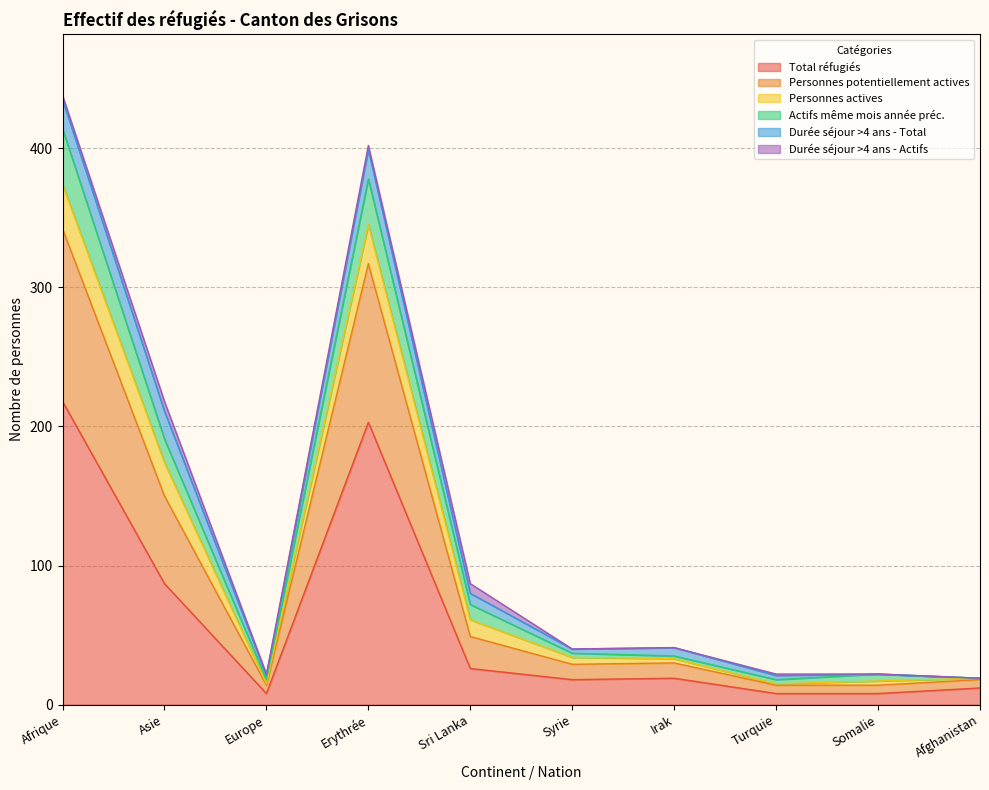

What is the spread (max minus min) of values at Europe?

14